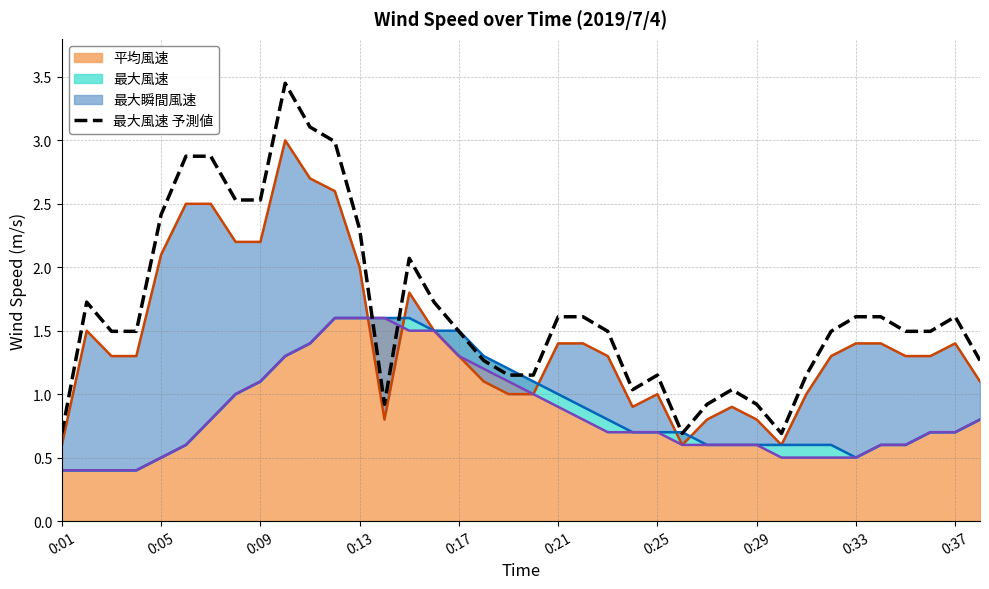

What is the value of the 35th point from the left?

1.5